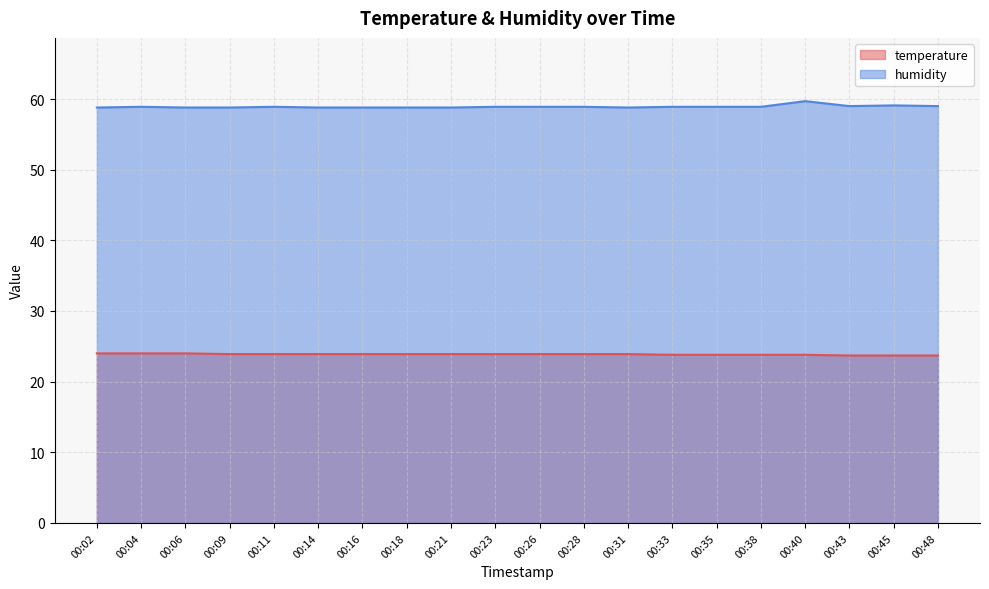

What are all the series names shown in the legend?

temperature, humidity